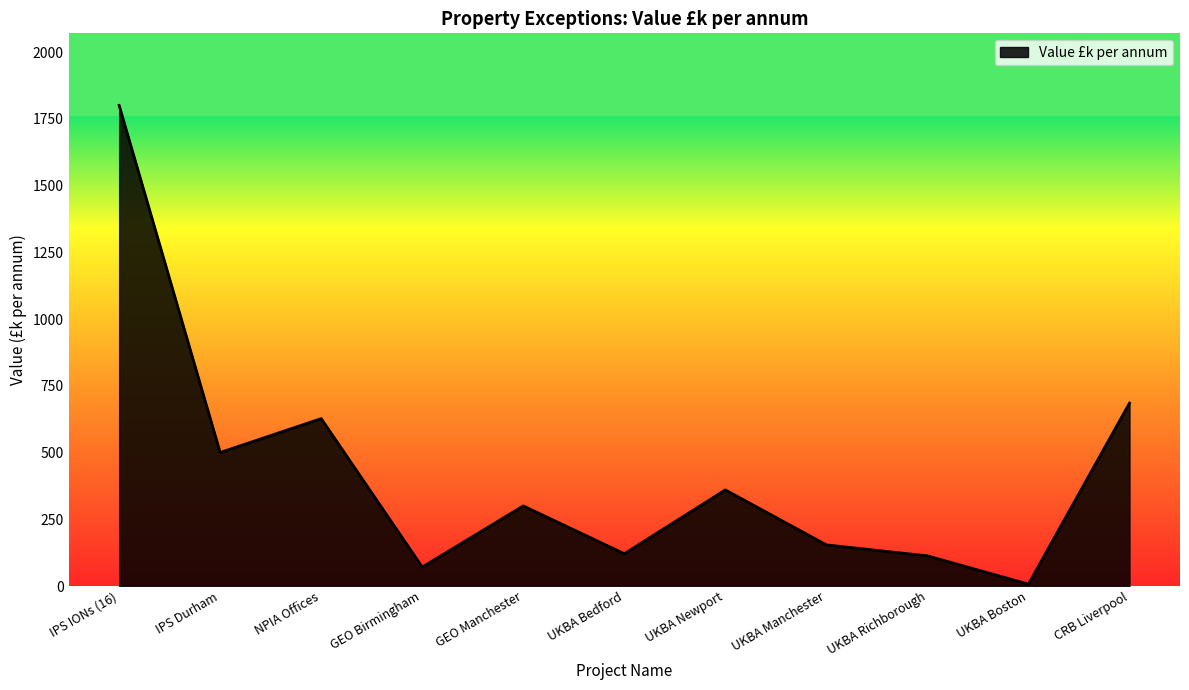

True or false: the data has more than 0 interior local peaks.

True